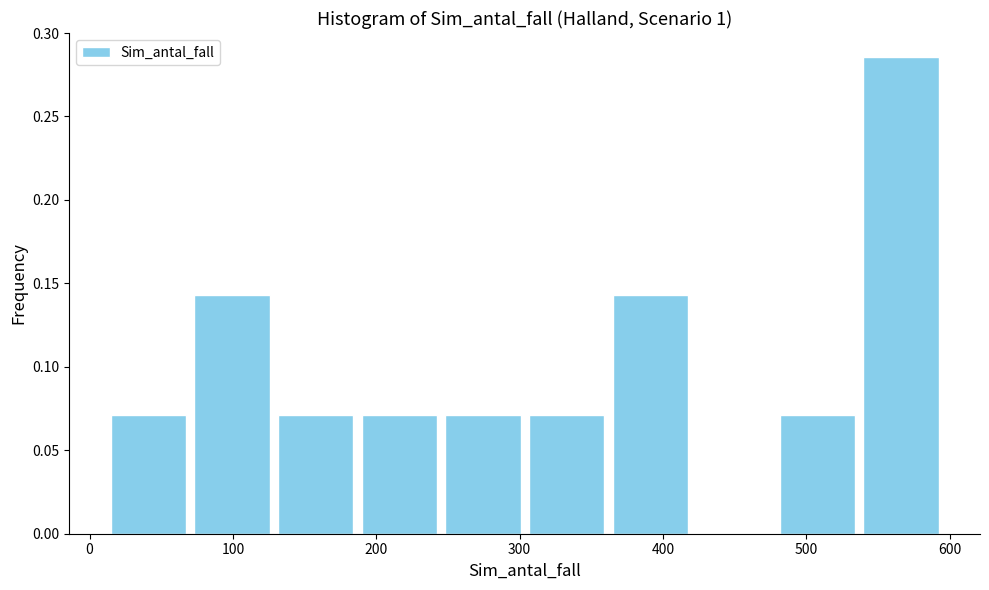

Which range on the x-axis has the tallest bar?

540 to 600